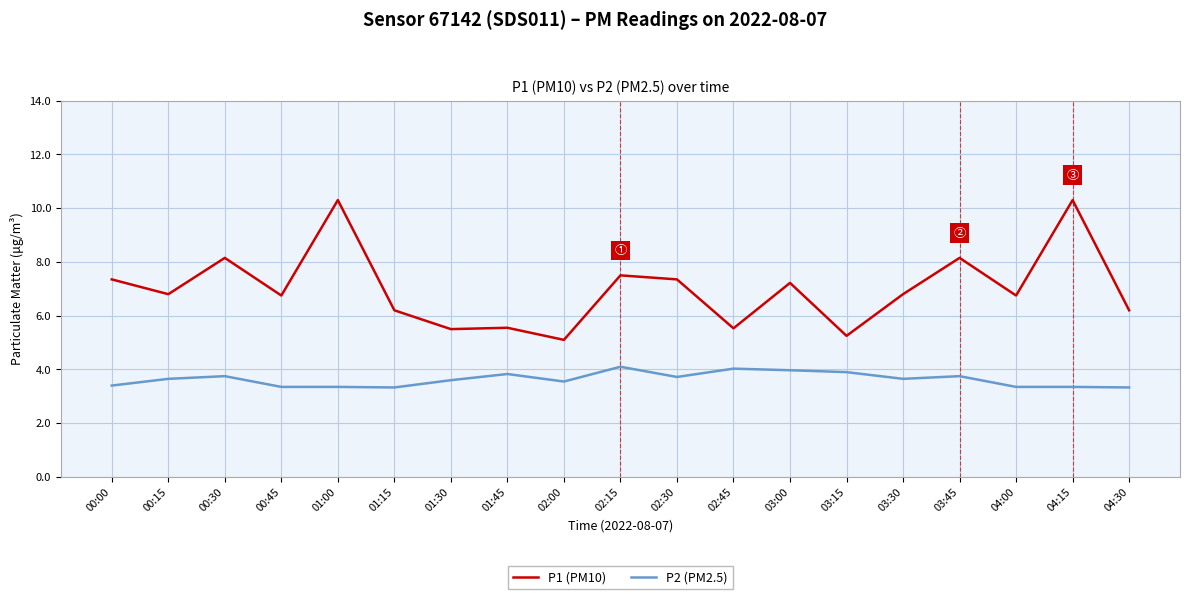

What is the greatest value displayed?

10.3